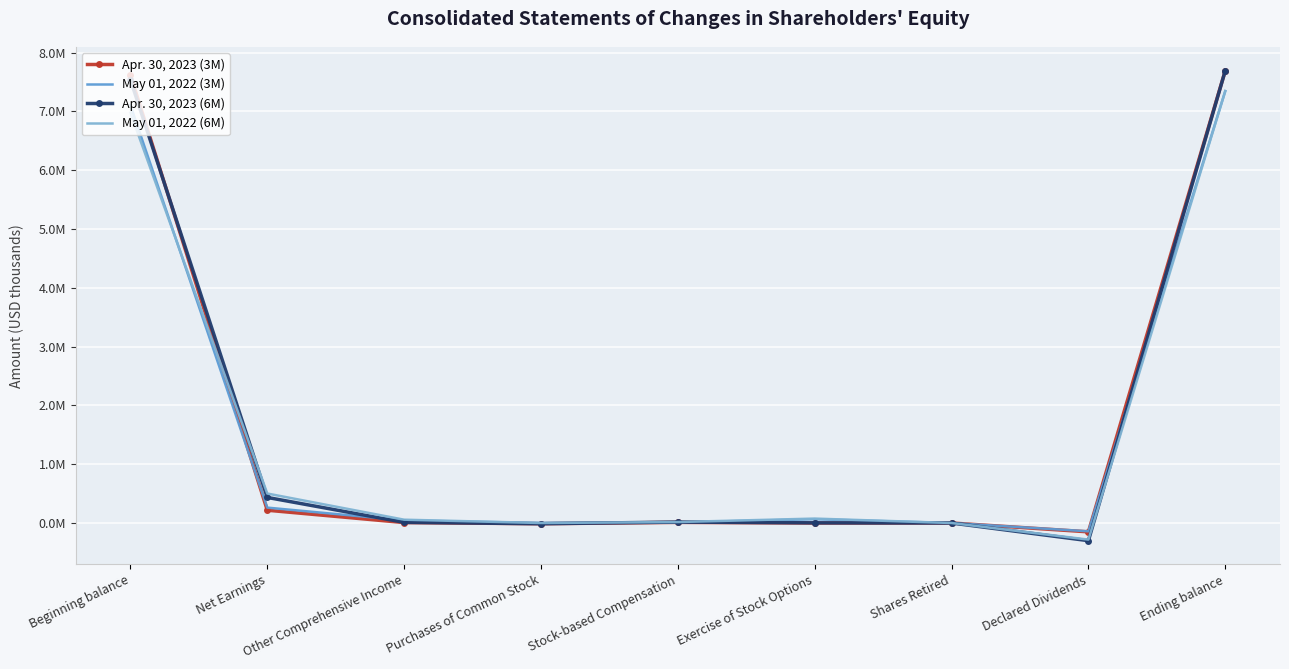

List the labels in order of Apr. 30, 2023 (6M) value, largest first.

Ending balance, Beginning balance, Net Earnings, Stock-based Compensation, Other Comprehensive Income, Exercise of Stock Options, Shares Retired, Purchases of Common Stock, Declared Dividends